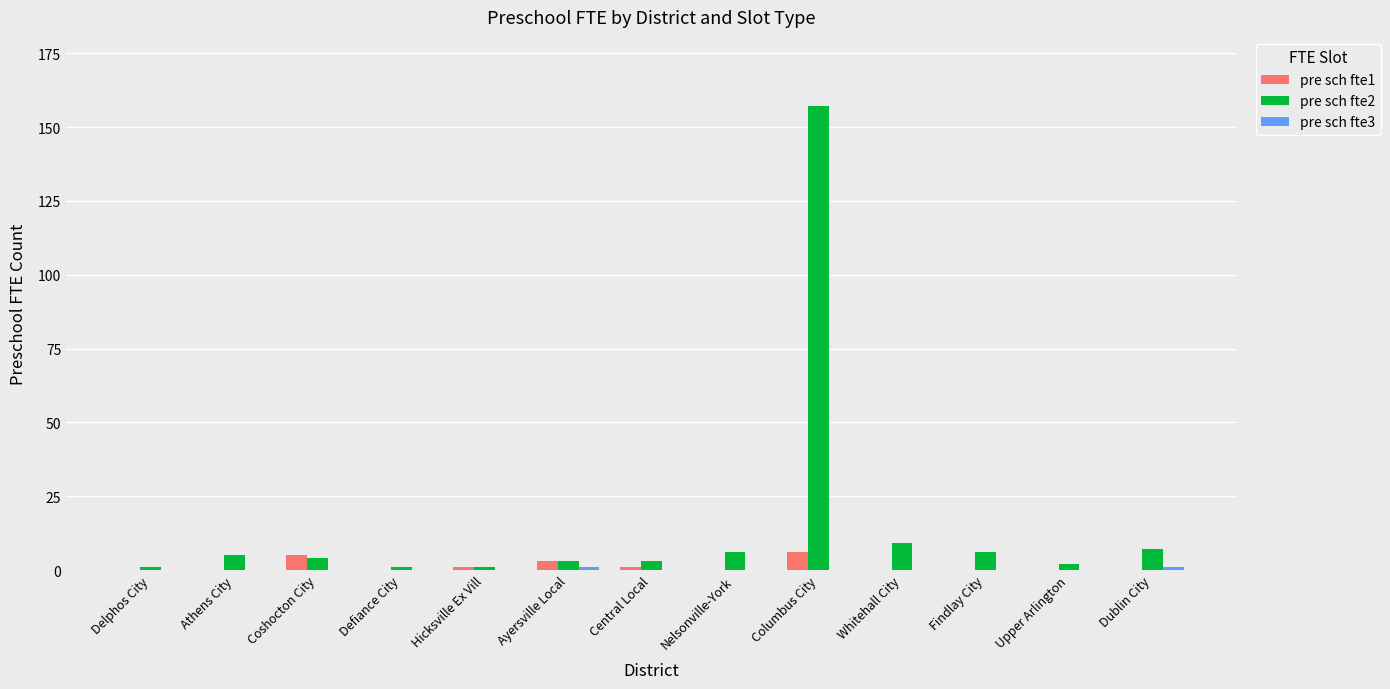

What is the total value across all series at Nelsonville-York?

6